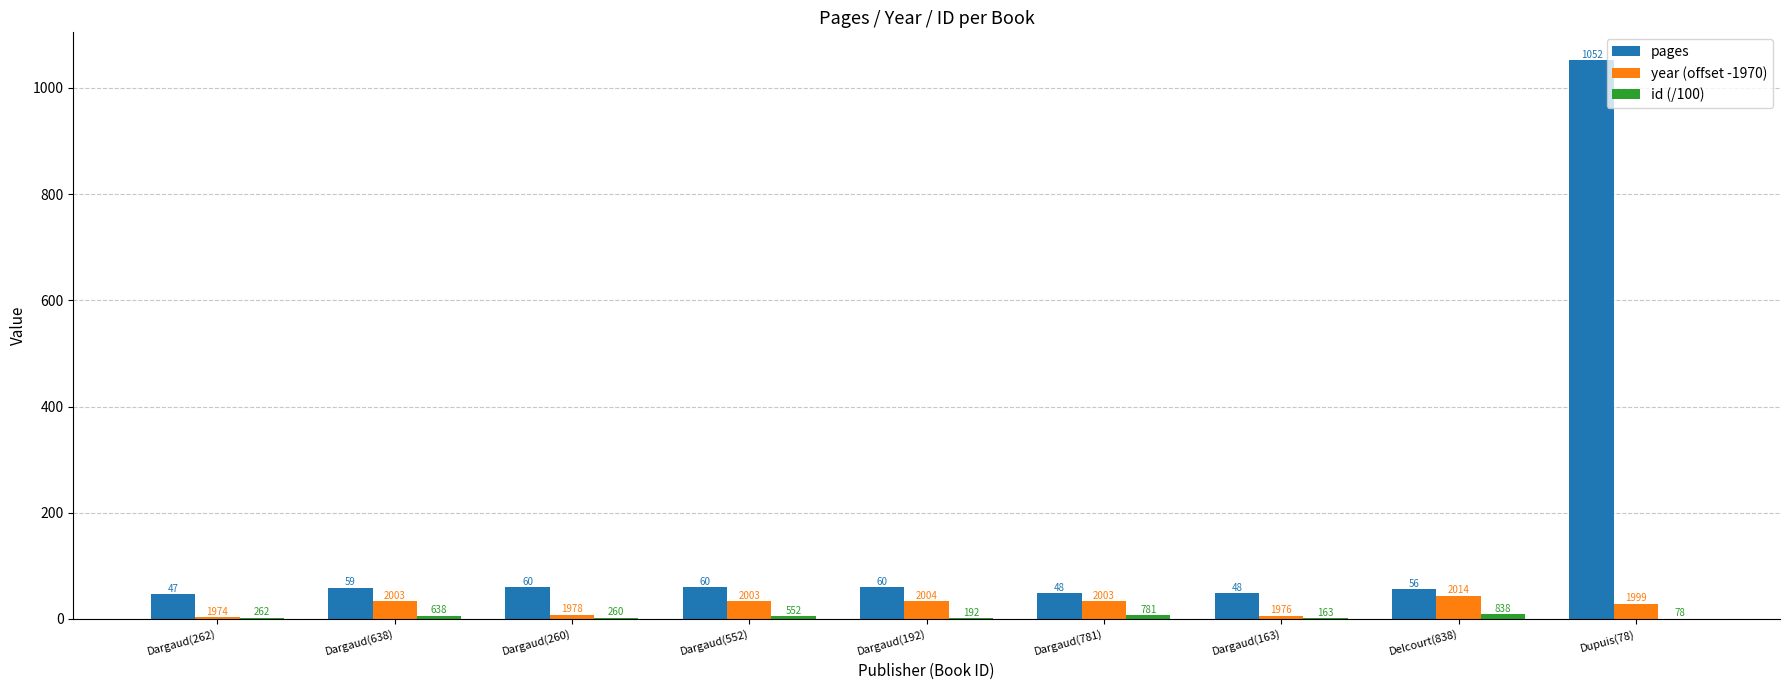

How many groups of bars are there?

9